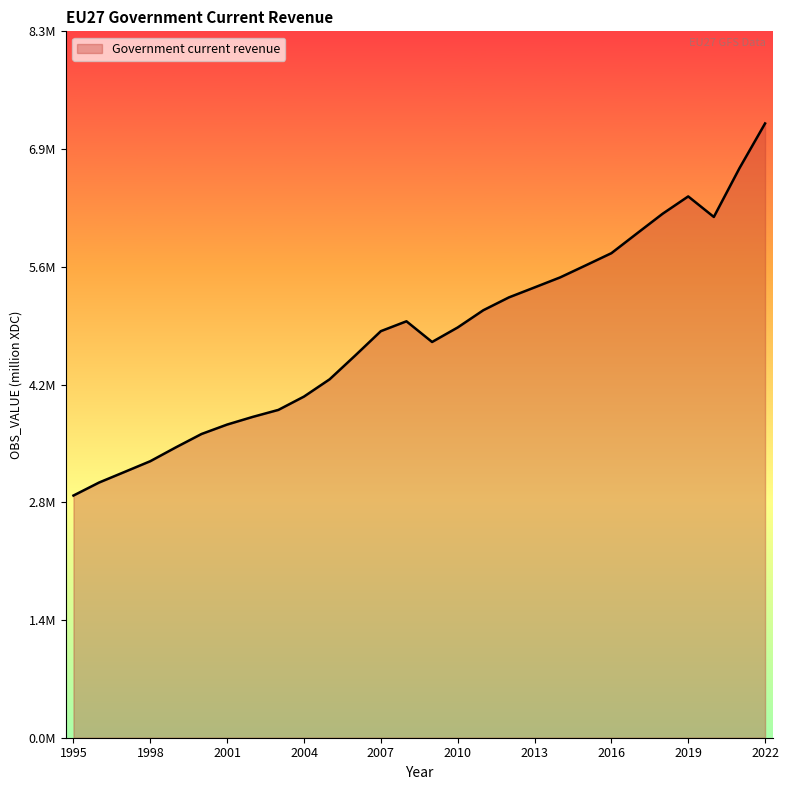

Does the chart have visible grid lines?

No